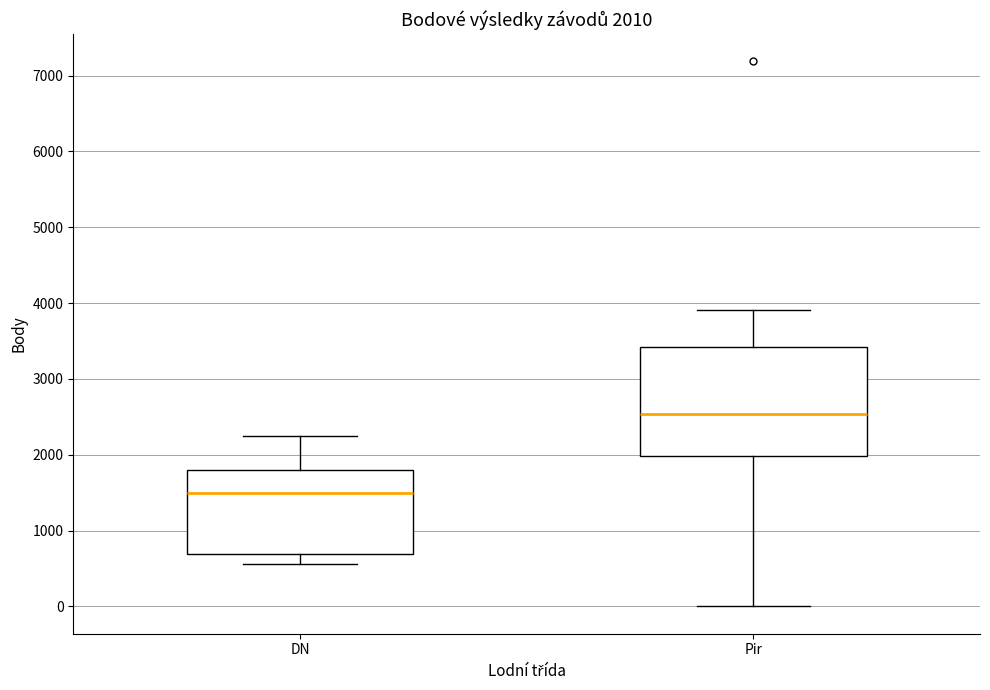

Comparing the boxes themselves (not the whiskers), which one is the tallest?

Pir